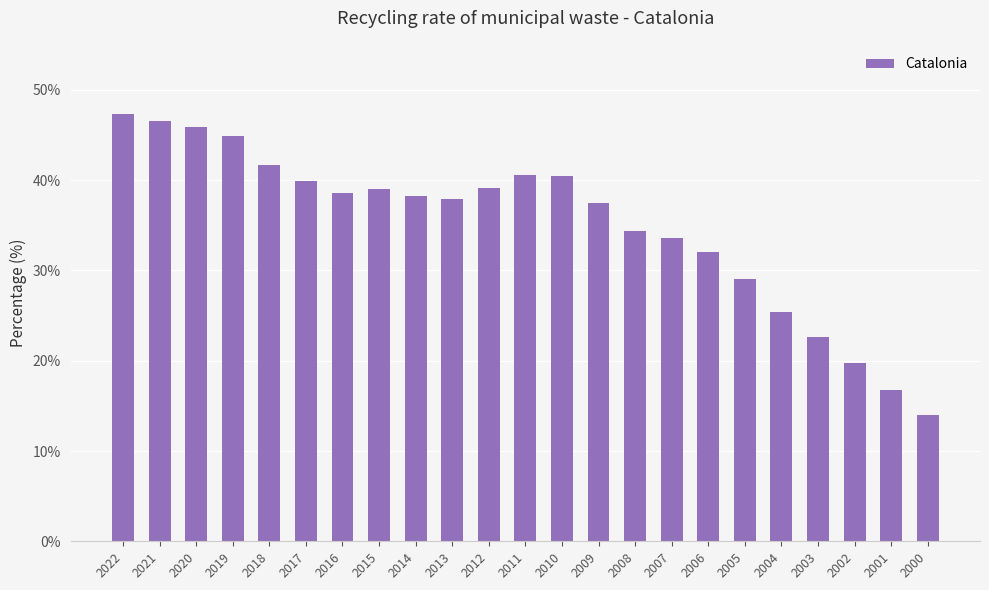

At which category does the chart reach its minimum across all series?

2000